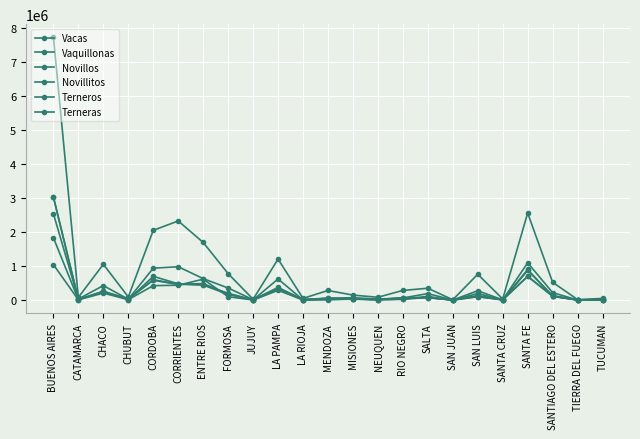

Reading left to right, transcribe all the data shown in this chart.

Vacas: BUENOS AIRES=7715932.7	CATAMARCA=82191.3	CHACO=1053755.3	CHUBUT=93963.3	CORDOBA=2049657.8	CORRIENTES=2325316.0	ENTRE RIOS=1694415.4	FORMOSA=778103.5	JUJUY=27371.3	LA PAMPA=1206088.4	LA RIOJA=51625.2	MENDOZA=284339.9	MISIONES=148907.2	NEUQUEN=85049.7	RIO NEGRO=286776.7	SALTA=349608.2	SAN JUAN=12152.1	SAN LUIS=761266.5	SANTA CRUZ=34204.5	SANTA FE=2556961.4	SANTIAGO DEL ESTERO=525360.0	TIERRA DEL FUEGO=17094.0	TUCUMAN=50654.6
Vaquillonas: BUENOS AIRES=2534765.7	CATAMARCA=33837.9	CHACO=428446.4	CHUBUT=26524.2	CORDOBA=939504.3	CORRIENTES=981396.7	ENTRE RIOS=633300.1	FORMOSA=356405.4	JUJUY=12825.7	LA PAMPA=375430.7	LA RIOJA=17650.7	MENDOZA=53908.7	MISIONES=72210.1	NEUQUEN=31816.9	RIO NEGRO=64293.7	SALTA=192927.6	SAN JUAN=3554.4	SAN LUIS=277090.0	SANTA CRUZ=8729.1	SANTA FE=1096520.9	SANTIAGO DEL ESTERO=220830.6	TIERRA DEL FUEGO=5647.1	TUCUMAN=22562.4
Novillos: BUENOS AIRES=1043059.9	CATAMARCA=10842.5	CHACO=207237.2	CHUBUT=15501.1	CORDOBA=426487.7	CORRIENTES=438445.5	ENTRE RIOS=616458.5	FORMOSA=102149.0	JUJUY=4646.6	LA PAMPA=313870.2	LA RIOJA=2650.3	MENDOZA=13887.8	MISIONES=37879.3	NEUQUEN=8823.4	RIO NEGRO=23652.1	SALTA=79998.7	SAN JUAN=1320.9	SAN LUIS=135509.7	SANTA CRUZ=4045.1	SANTA FE=900526.1	SANTIAGO DEL ESTERO=113613.7	TIERRA DEL FUEGO=4139.7	TUCUMAN=9733.3
Novillitos: BUENOS AIRES=1831656.0	CATAMARCA=14914.9	CHACO=264679.8	CHUBUT=13451.4	CORDOBA=699941.2	CORRIENTES=479950.5	ENTRE RIOS=450154.0	FORMOSA=202457.9	JUJUY=6656.5	LA PAMPA=622424.0	LA RIOJA=5637.6	MENDOZA=19967.3	MISIONES=26582.7	NEUQUEN=12958.6	RIO NEGRO=34702.9	SALTA=110198.2	SAN JUAN=878.1	SAN LUIS=196781.1	SANTA CRUZ=2766.3	SANTA FE=871873.6	SANTIAGO DEL ESTERO=134989.4	TIERRA DEL FUEGO=3602.1	TUCUMAN=12656.5
Terneros: BUENOS AIRES=3016650.6	CATAMARCA=20568.3	CHACO=256355.7	CHUBUT=41363.9	CORDOBA=582779.4	CORRIENTES=462157.8	ENTRE RIOS=488032.1	FORMOSA=183267.8	JUJUY=7063.7	LA PAMPA=326040.0	LA RIOJA=13216.6	MENDOZA=47075.1	MISIONES=39668.3	NEUQUEN=16515.7	RIO NEGRO=61822.9	SALTA=73046.2	SAN JUAN=2908.4	SAN LUIS=104968.1	SANTA CRUZ=7865.4	SANTA FE=699856.1	SANTIAGO DEL ESTERO=120524.0	TIERRA DEL FUEGO=5347.0	TUCUMAN=12483.1
Terneras: BUENOS AIRES=3031586.4	CATAMARCA=21350.3	CHACO=236564.7	CHUBUT=33045.6	CORDOBA=601671.3	CORRIENTES=468154.8	ENTRE RIOS=443651.0	FORMOSA=169376.8	JUJUY=6918.7	LA PAMPA=287913.0	LA RIOJA=14339.5	MENDOZA=59868.0	MISIONES=38990.0	NEUQUEN=19812.1	RIO NEGRO=68338.8	SALTA=73515.7	SAN JUAN=2650.0	SAN LUIS=102481.2	SANTA CRUZ=10056.0	SANTA FE=698961.7	SANTIAGO DEL ESTERO=113593.8	TIERRA DEL FUEGO=5603.8	TUCUMAN=13930.3